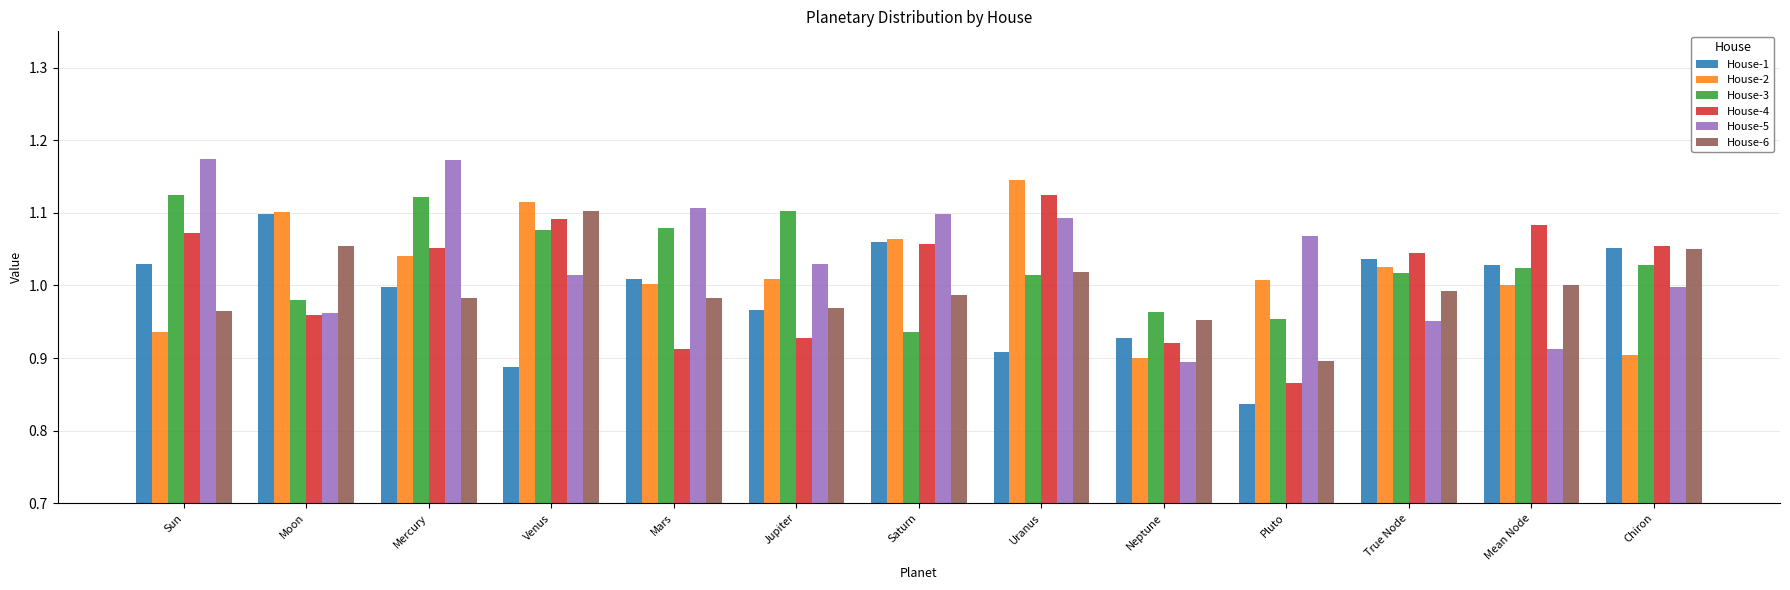

Where is House-4 nearest to the value 0?

Pluto